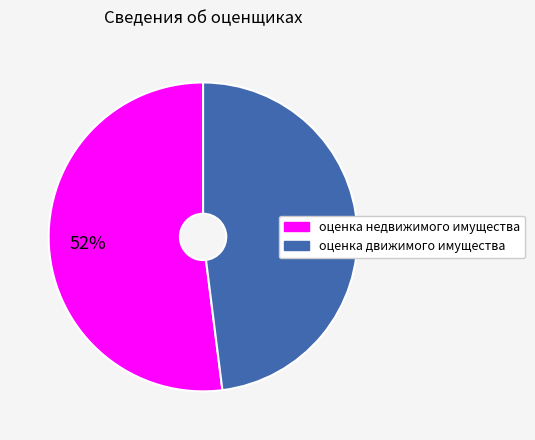

Which category has the smallest portion of the pie?

оценка движимого имущества